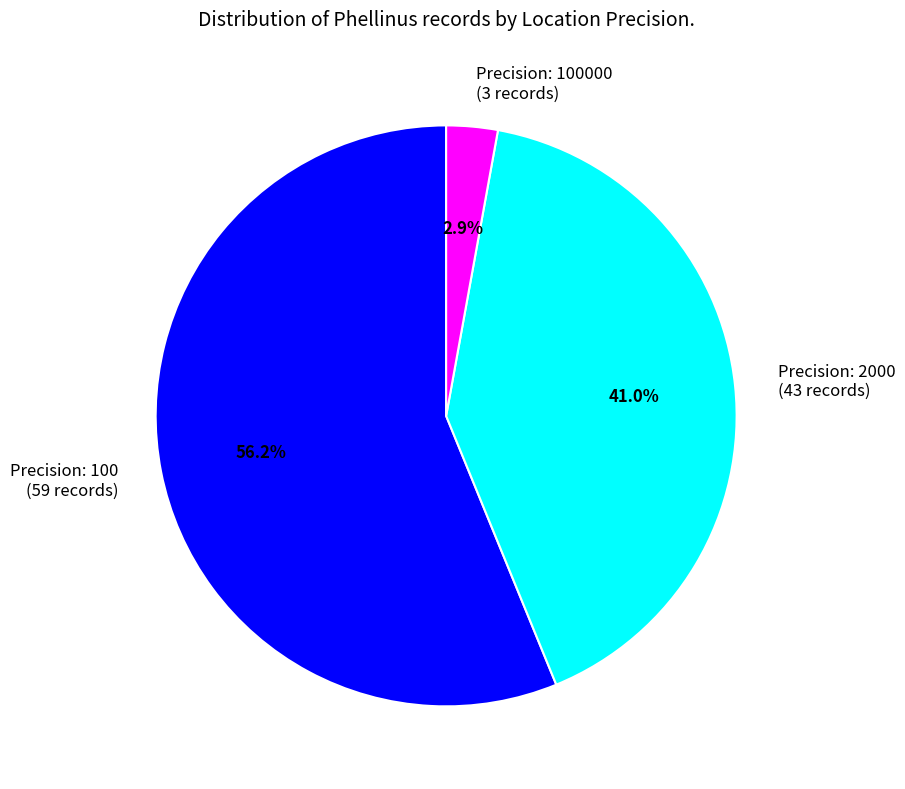

How much of the chart is everything except Precision: 2000 (43 records)?

59.0%